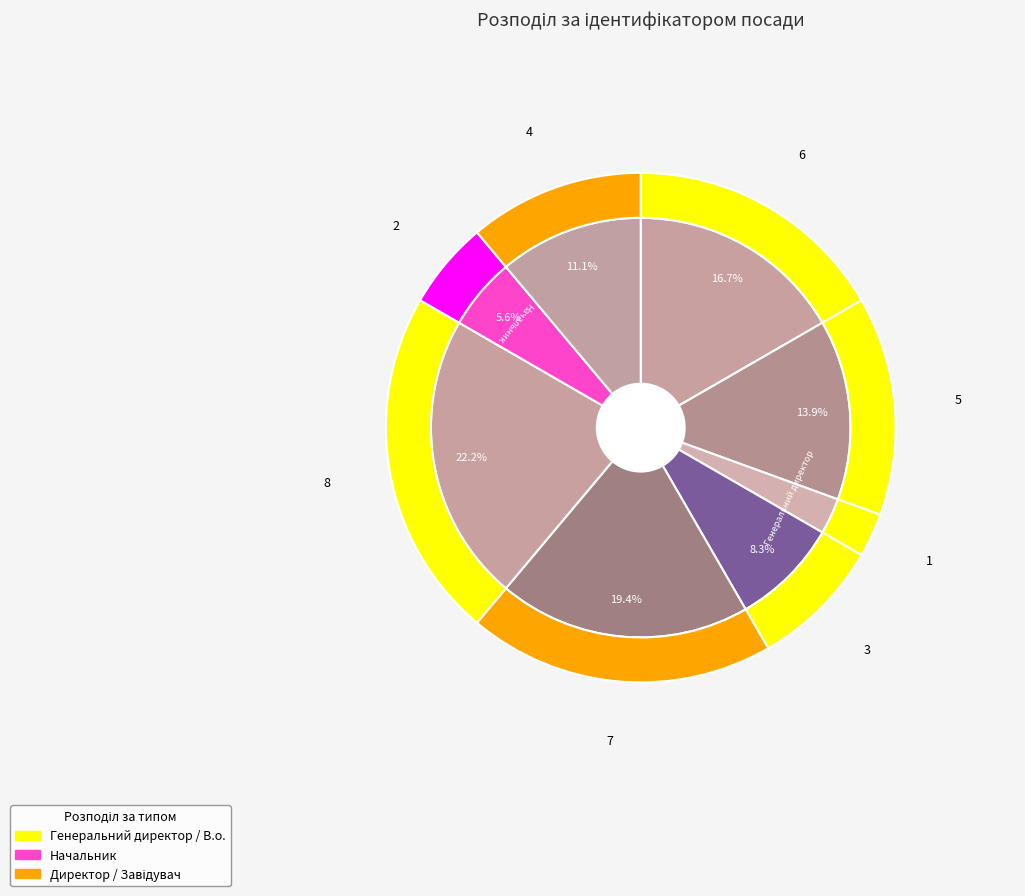

What percentage is the В.о. директора slice, to the nearest percent?

17%